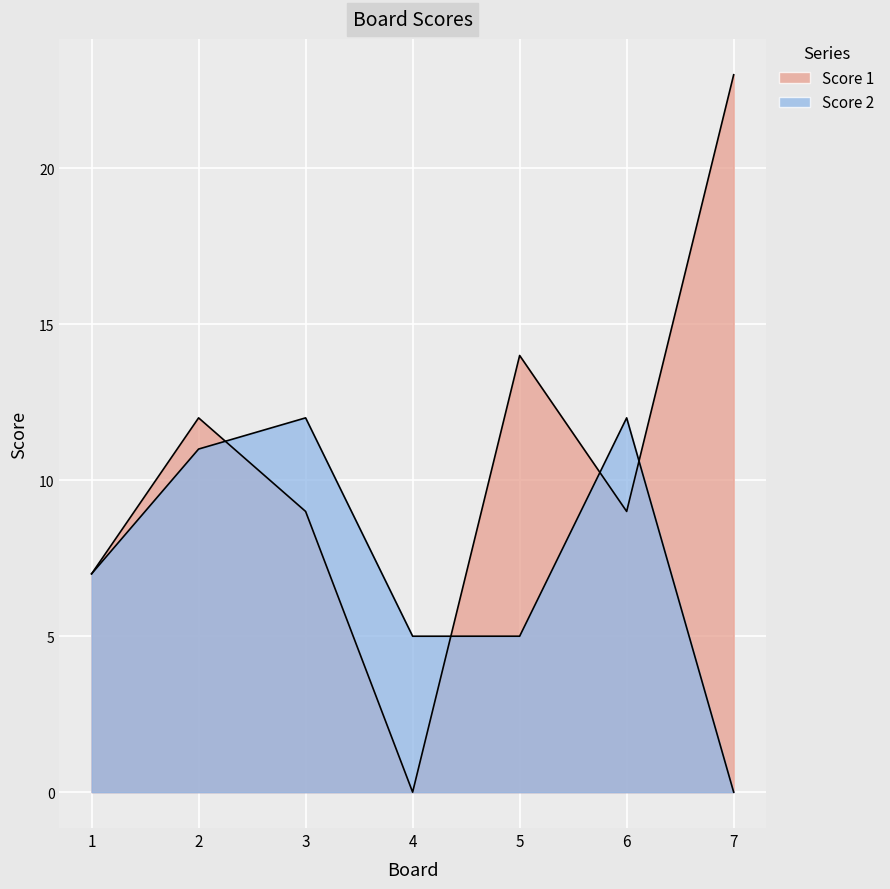

What is the difference between the Score 1 values at 2 and 5?

2